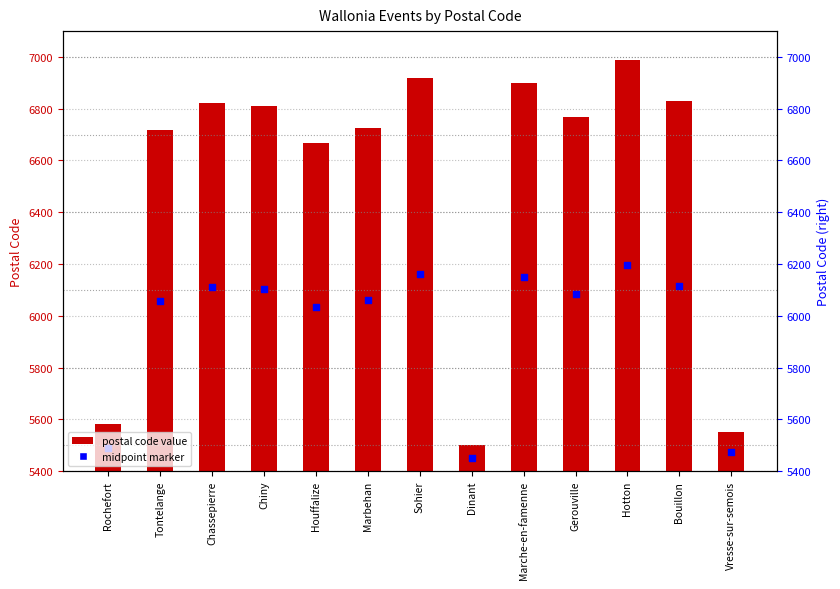

Approximately how many times larger is the value at Chassepierre compared to Marbehan?

1.0